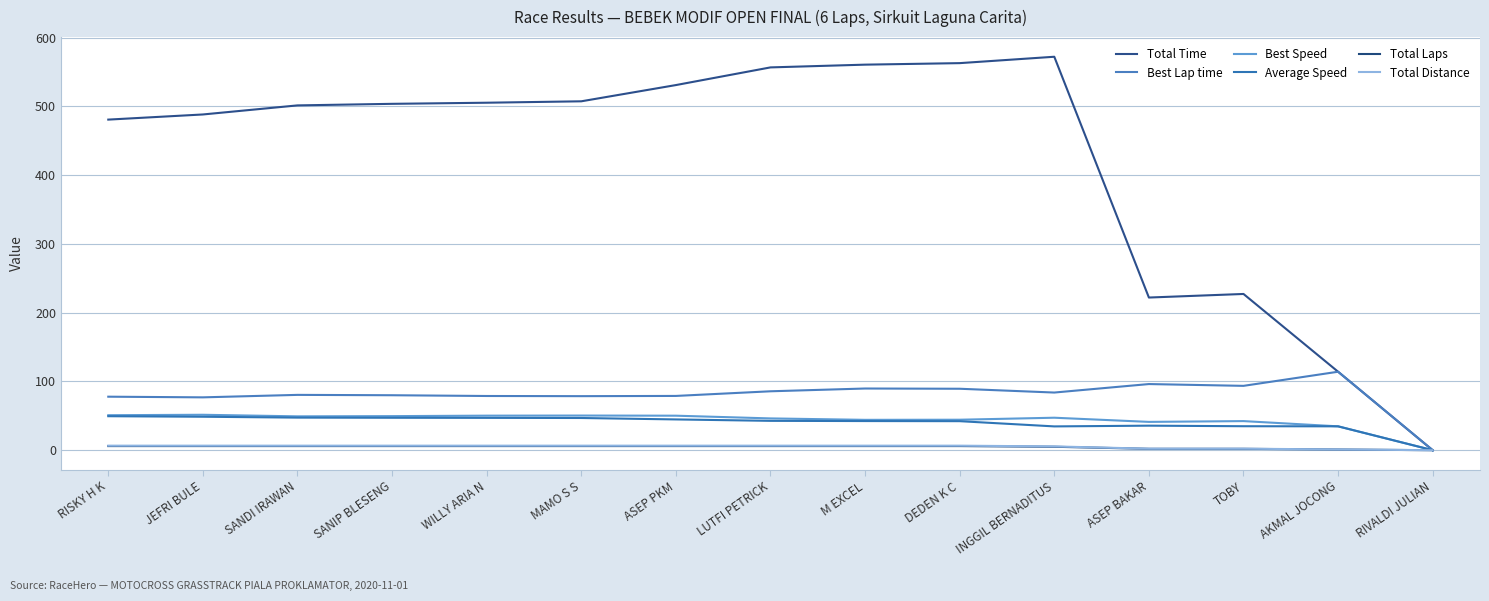

How many lines are shown in the chart?

6